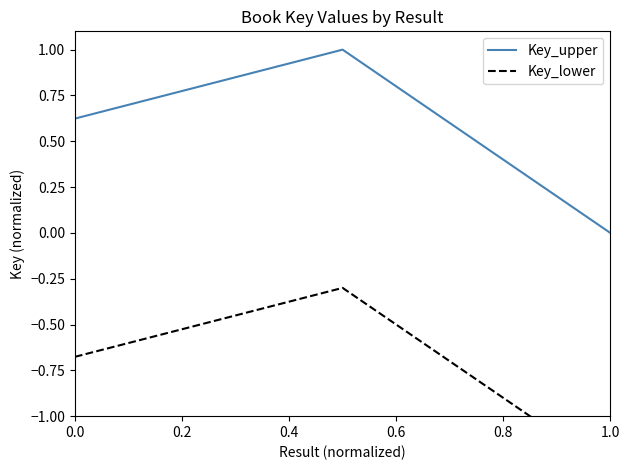

How many lines are shown in the chart?

2